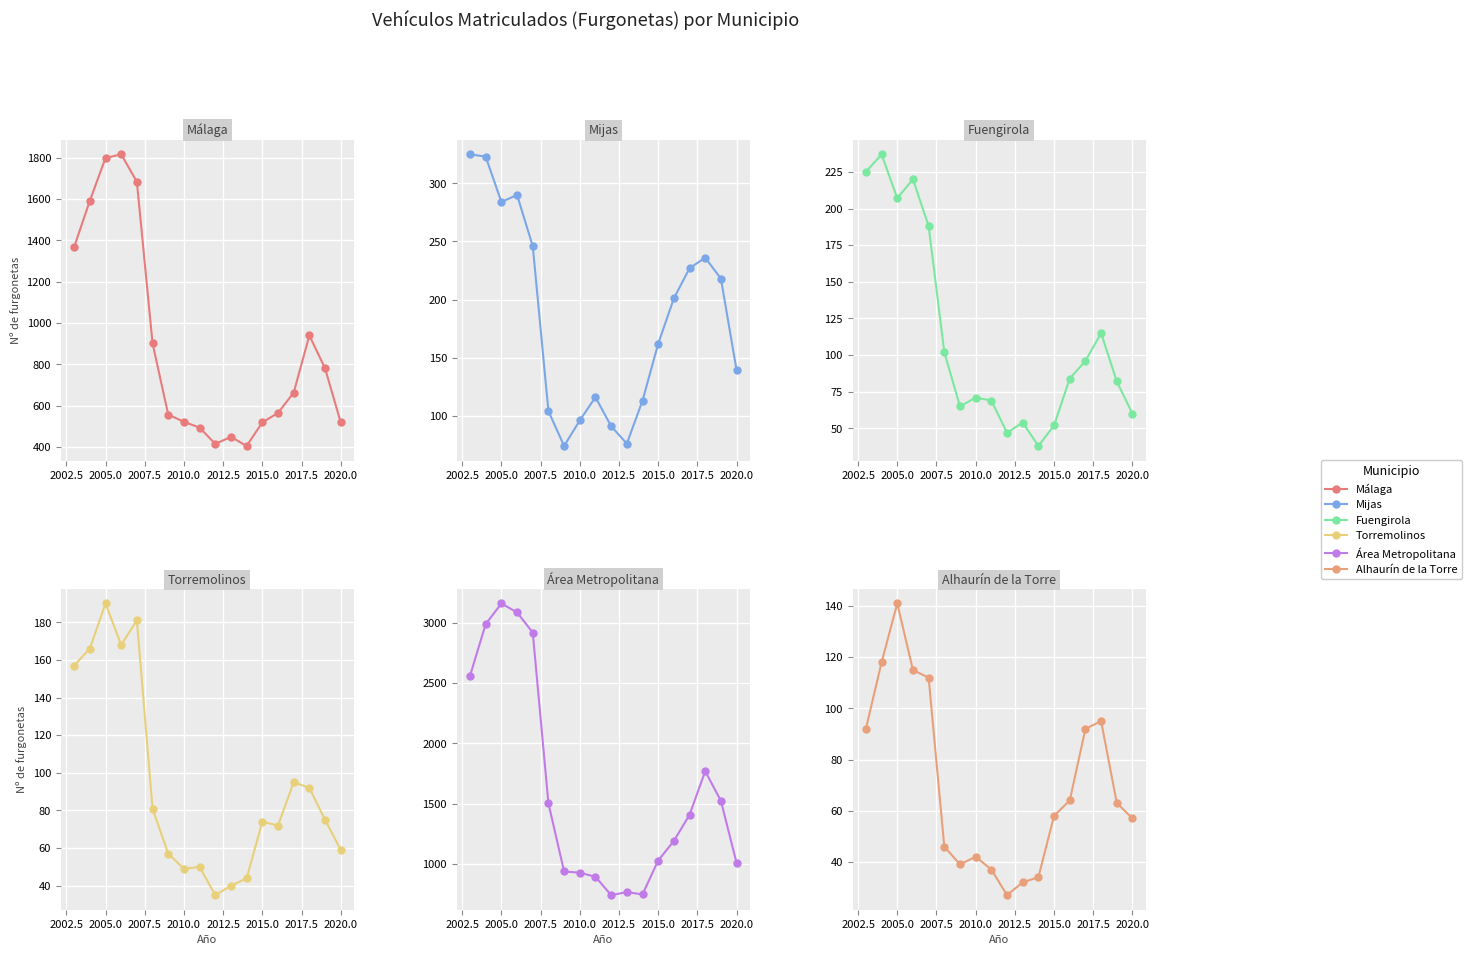

How many data points in Mijas are less than 201?

9